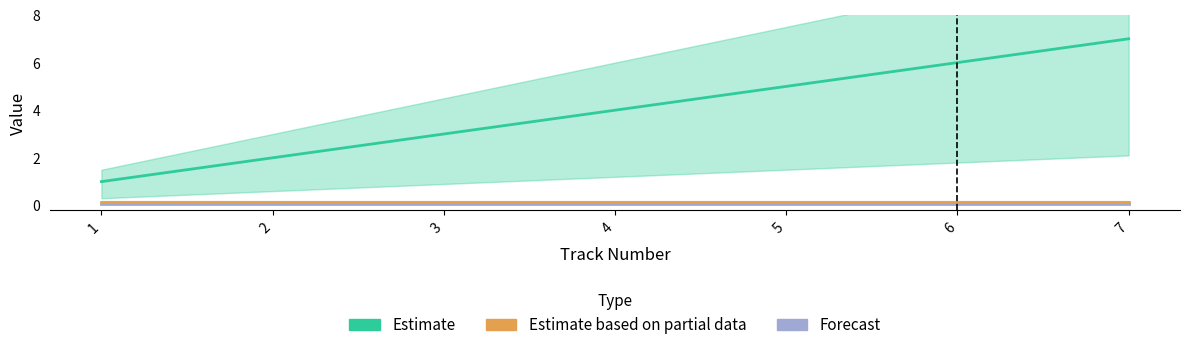

How many data points does each series have?

7